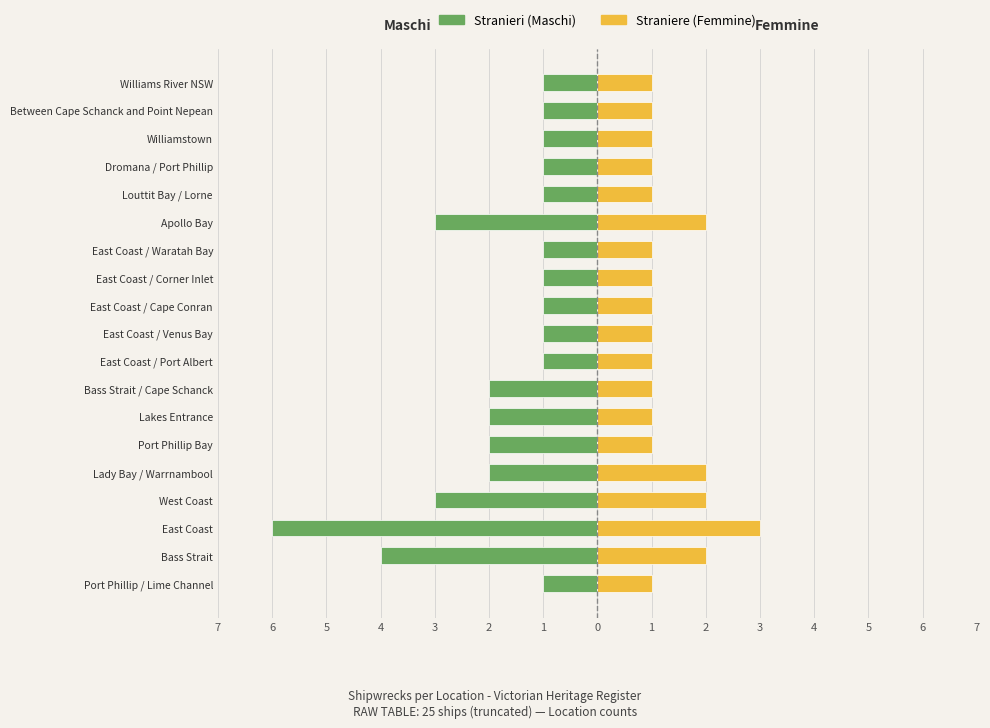

Which has a higher value, East Coast / Venus Bay or Port Phillip Bay?

East Coast / Venus Bay